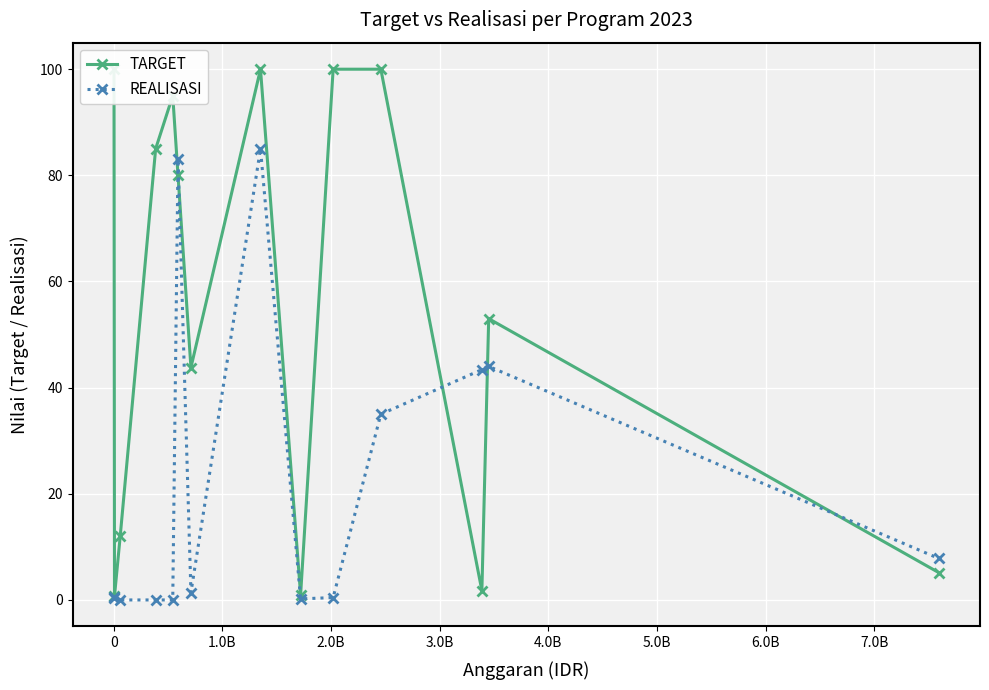

What is the maximum value for REALISASI?

85.0